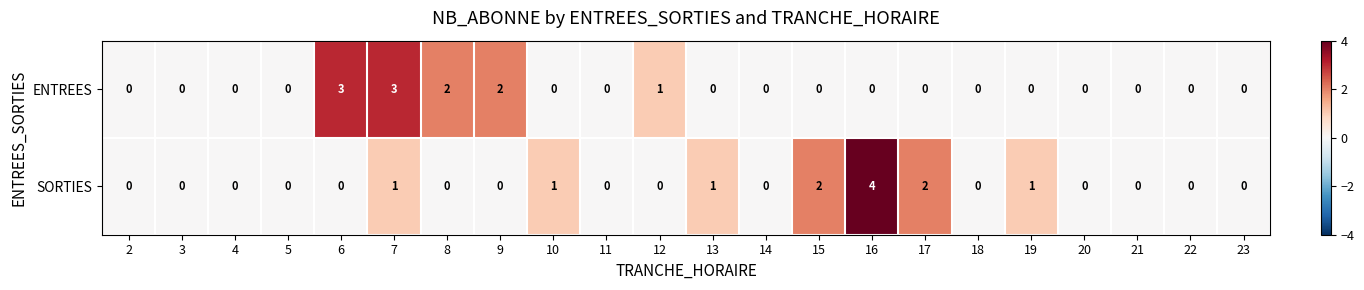

What is the difference between the maximum and second lowest values in the SORTIES series?

4